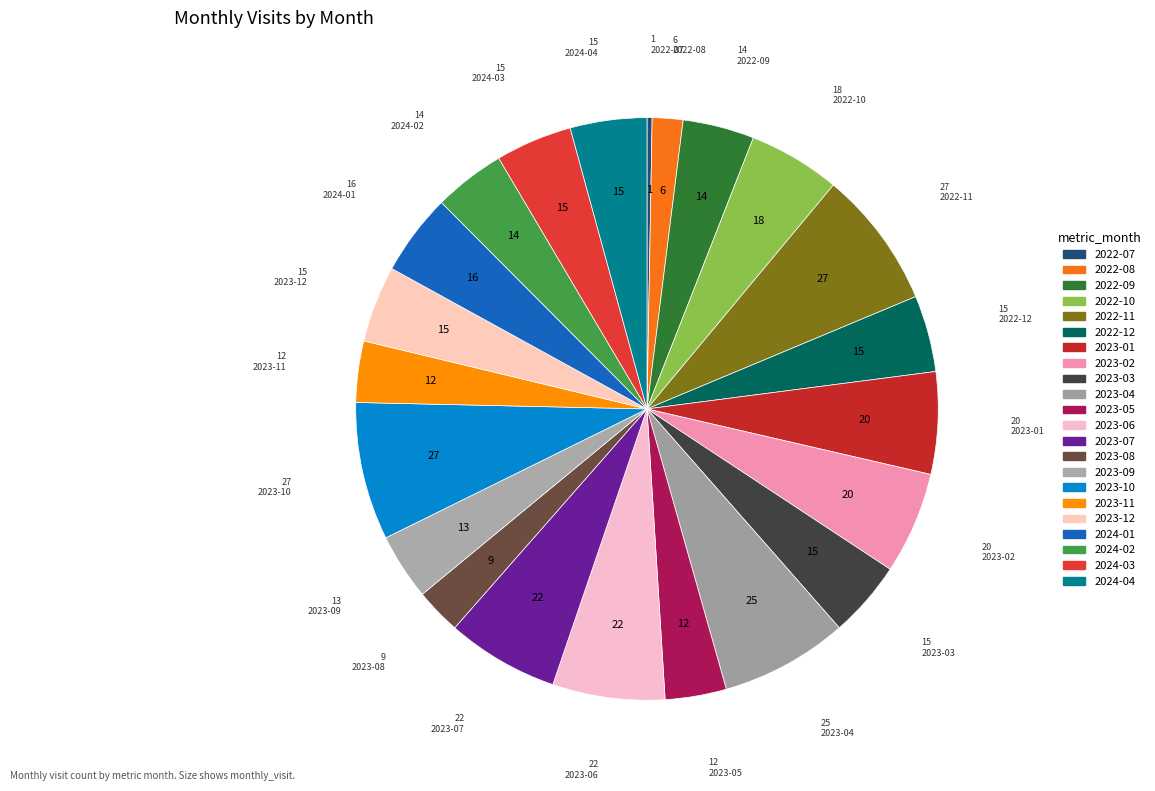

To the nearest percent, what is the difference between the 2024-03 and 2022-08 slice percentages?

3%